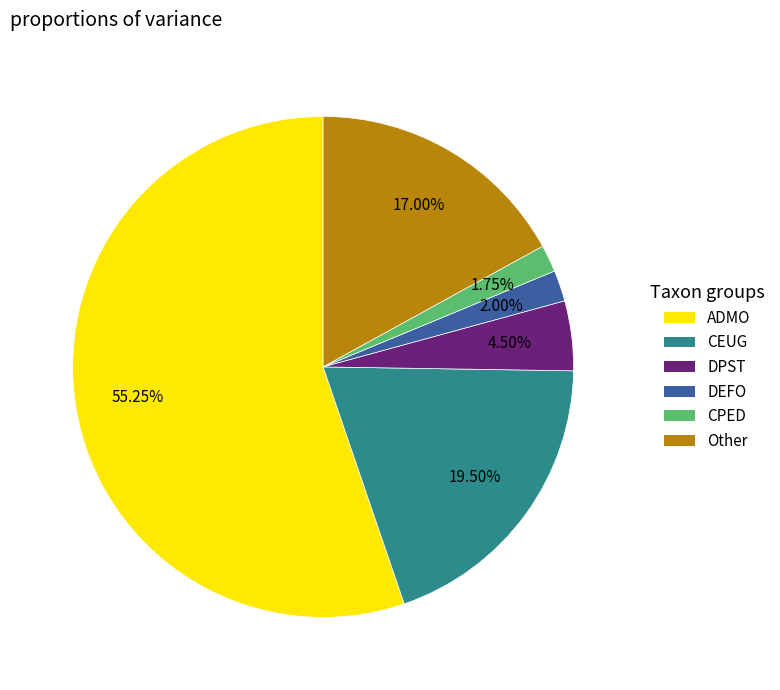

True or false: DEFO accounts for 2% of the total.

True